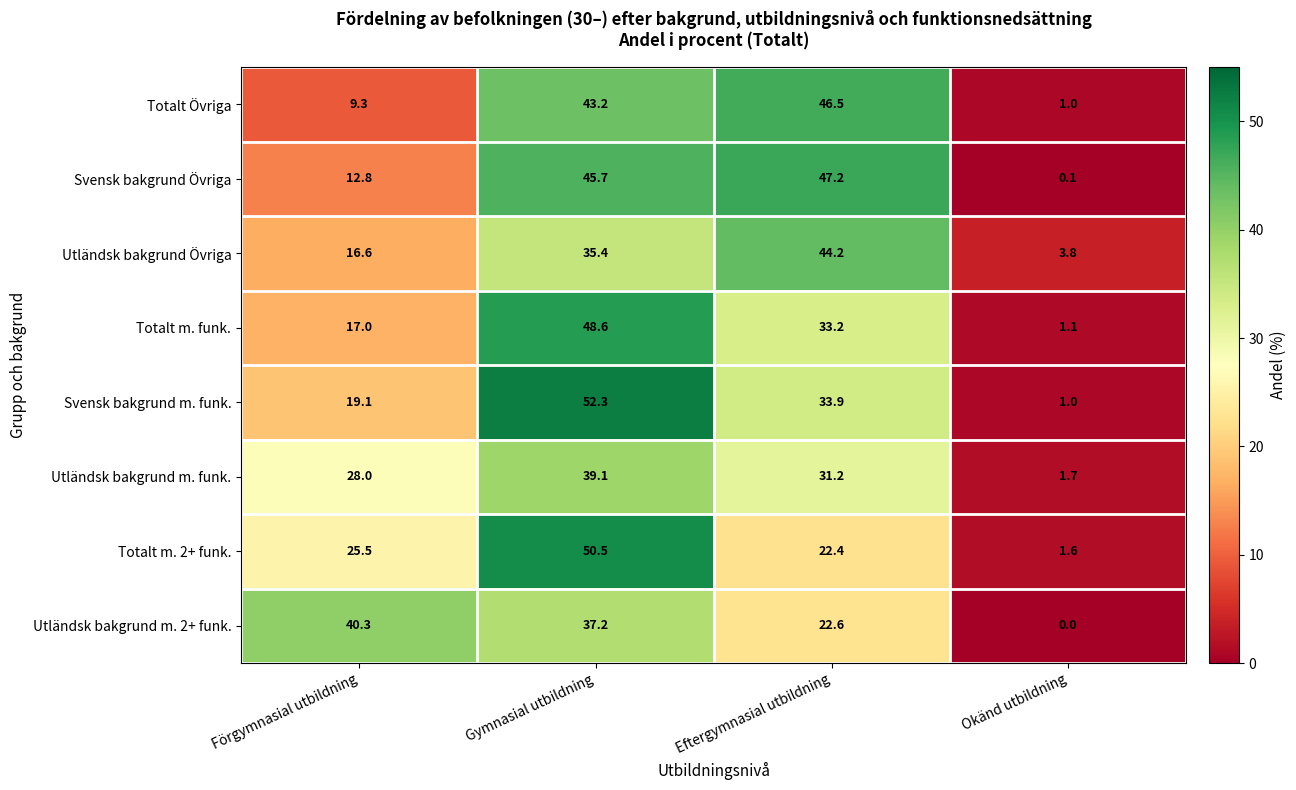

How many categories are shown in the chart?

4